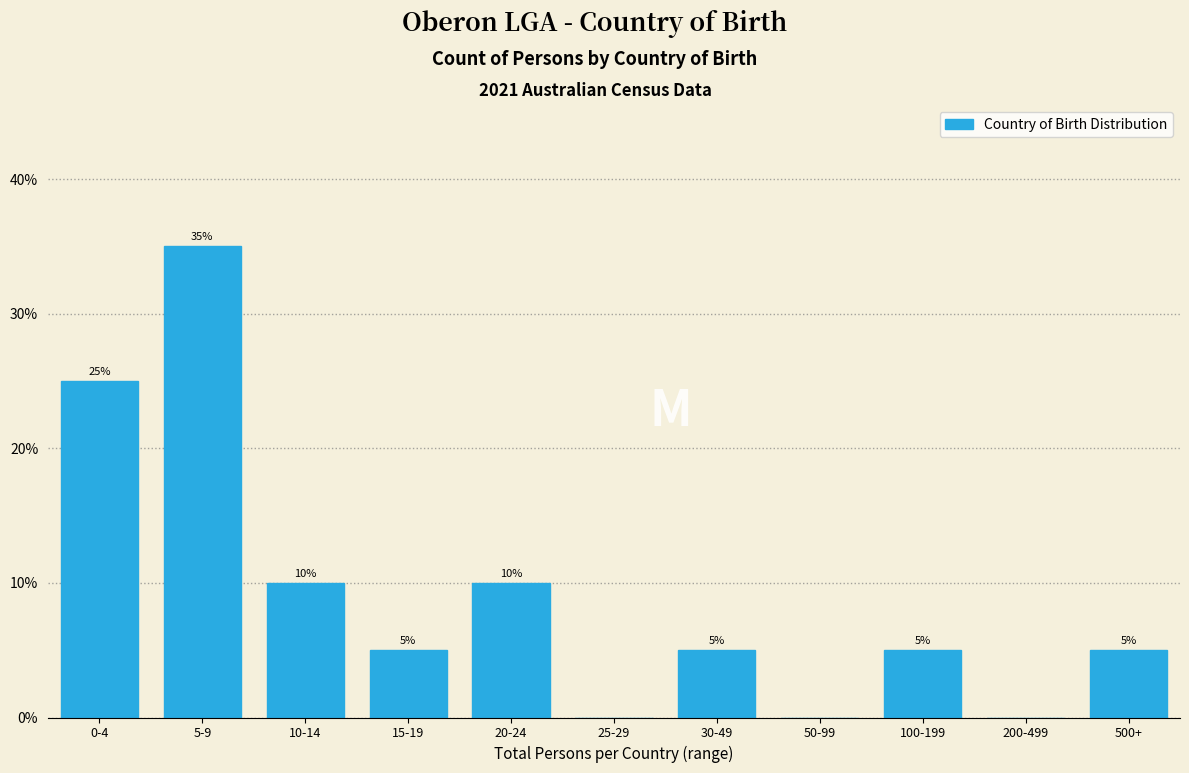

Reading left to right, transcribe all the data shown in this chart.

0-4=25	5-9=35	10-14=10	15-19=5	20-24=10	25-29=0	30-49=5	50-99=0	100-199=5	200-499=0	500+=5